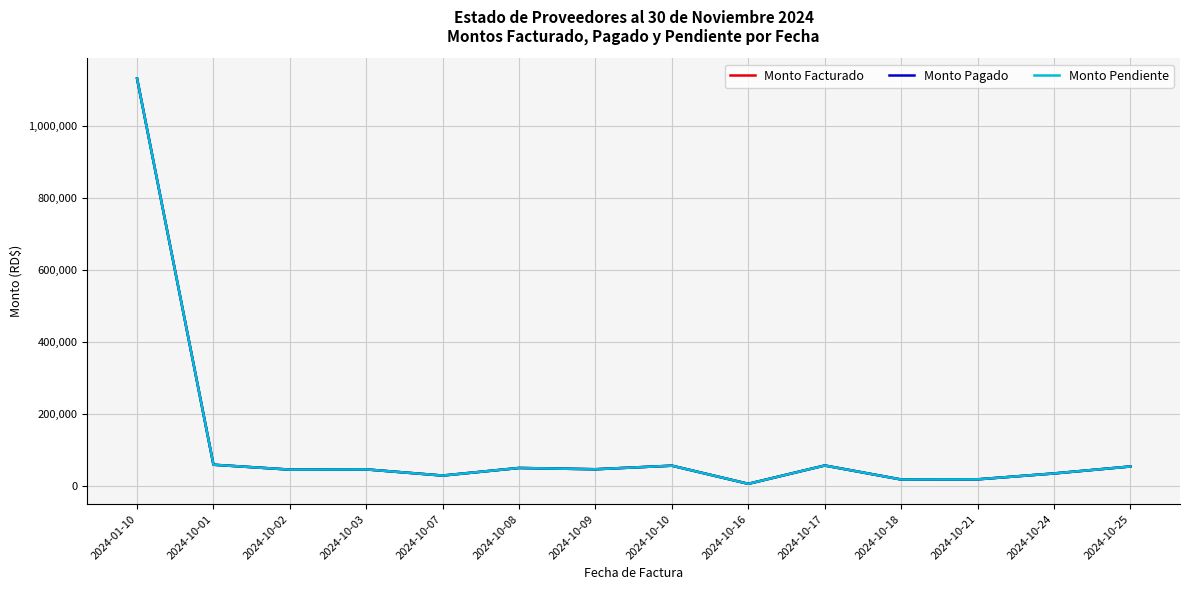

Which series has the largest total across all categories?

Monto Facturado